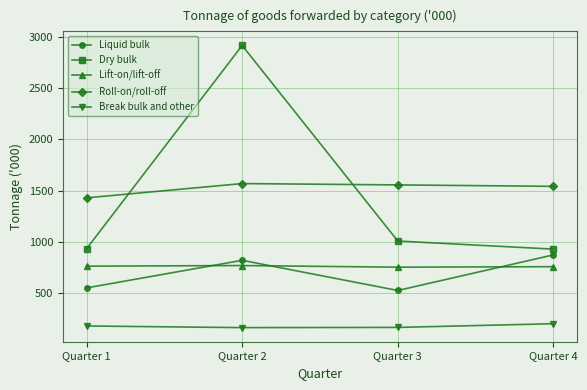

What are all the series names shown in the legend?

Liquid bulk, Dry bulk, Lift-on/lift-off, Roll-on/roll-off, Break bulk and other